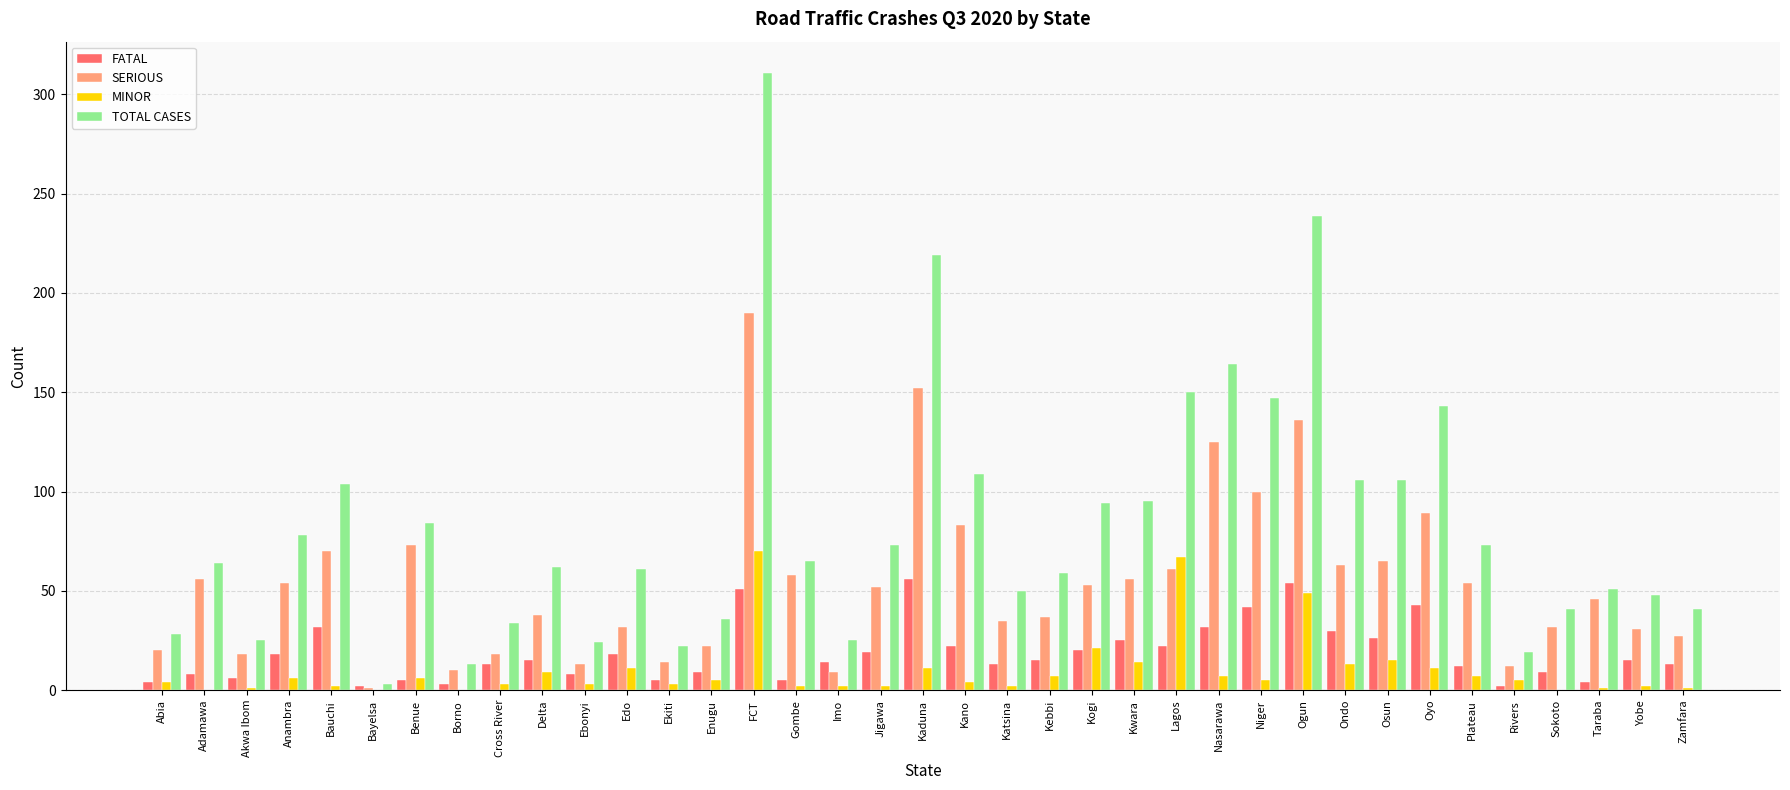

Which category has the highest value across all series?

FCT